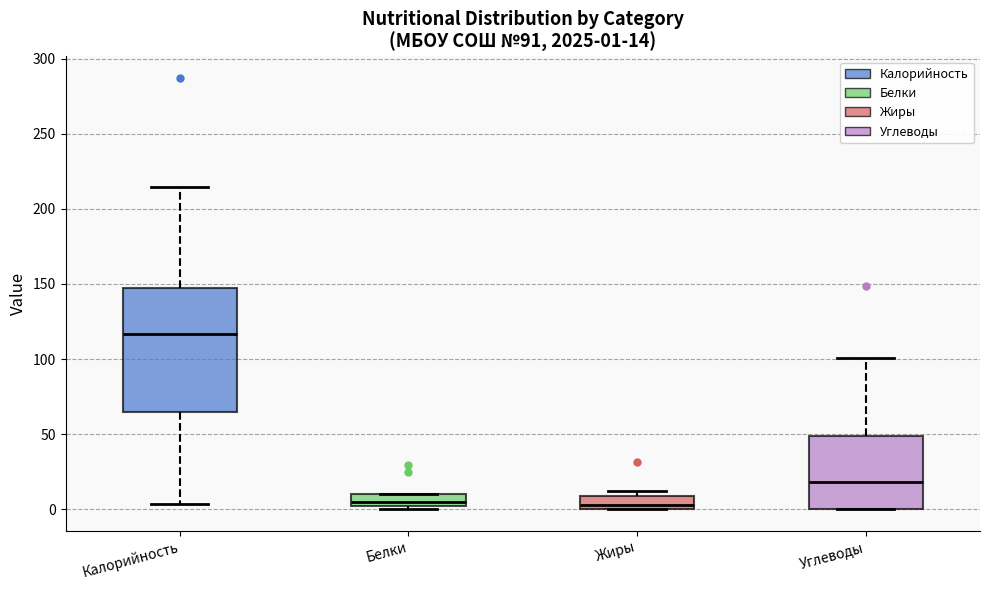

Comparing the boxes themselves (not the whiskers), which one is the tallest?

Калорийность